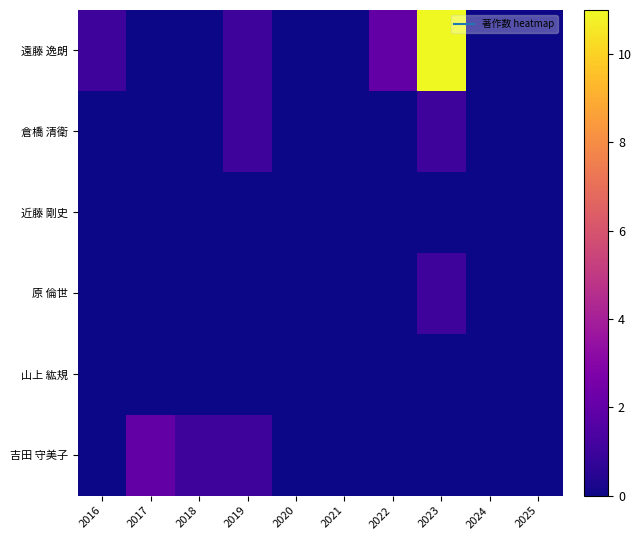

Reading right to left, extract all data points from this chart.

遠藤 逸朗: 2025=0	2024=0	2023=11	2022=2	2021=0	2020=0	2019=1	2018=0	2017=0	2016=1
倉橋 清衛: 2025=0	2024=0	2023=1	2022=0	2021=0	2020=0	2019=1	2018=0	2017=0	2016=0
近藤 剛史: 2025=0	2024=0	2023=0	2022=0	2021=0	2020=0	2019=0	2018=0	2017=0	2016=0
原 倫世: 2025=0	2024=0	2023=1	2022=0	2021=0	2020=0	2019=0	2018=0	2017=0	2016=0
山上 紘規: 2025=0	2024=0	2023=0	2022=0	2021=0	2020=0	2019=0	2018=0	2017=0	2016=0
吉田 守美子: 2025=0	2024=0	2023=0	2022=0	2021=0	2020=0	2019=1	2018=1	2017=2	2016=0